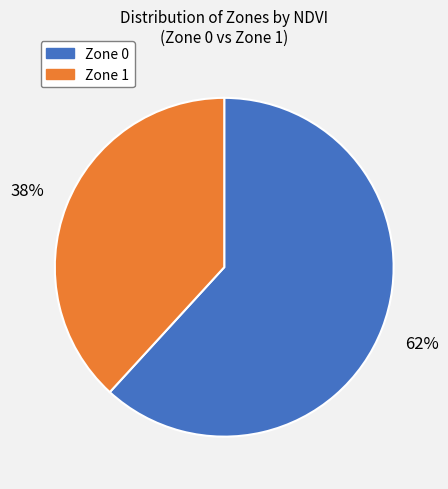

To the nearest percent, what percentage of the pie is Zone 0?

62%